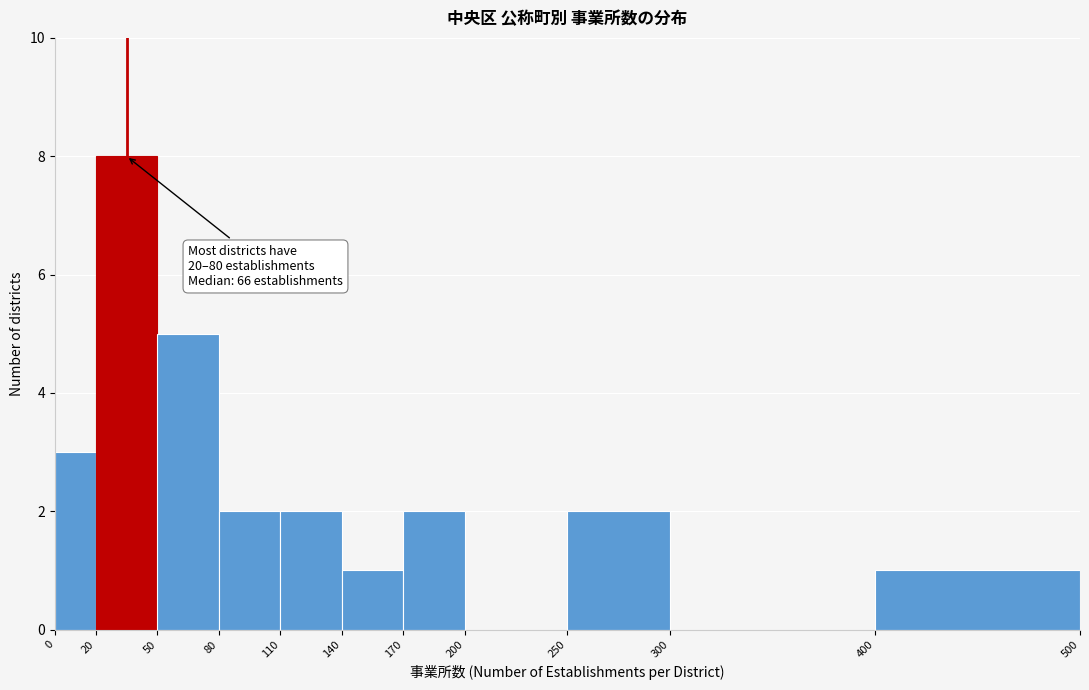

Over which range of the x-axis is the bar tallest?

20 to 50